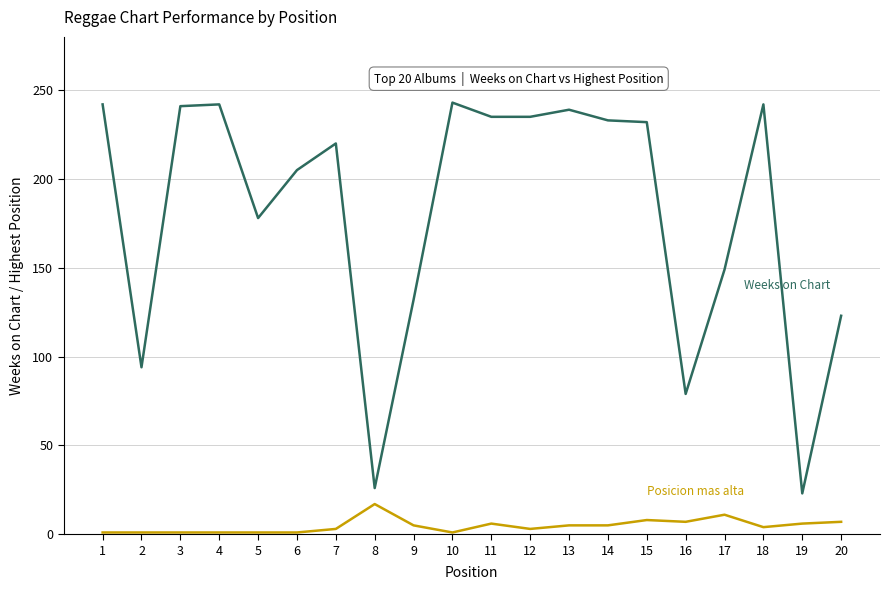

Does the chart have visible grid lines?

Yes